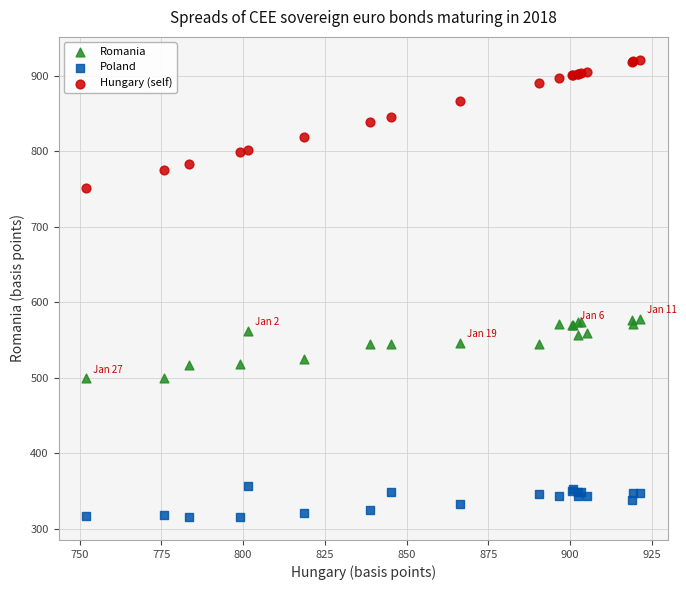

Which series contains the lowest Y value?

Poland